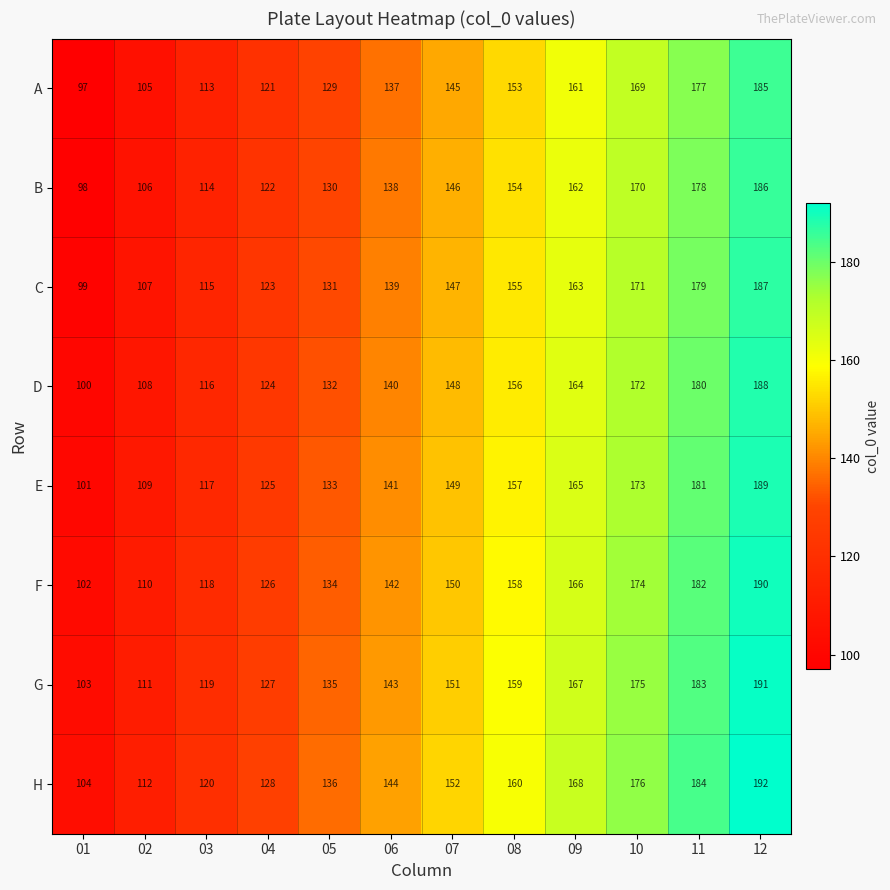

At which label is A closest to 141?

06